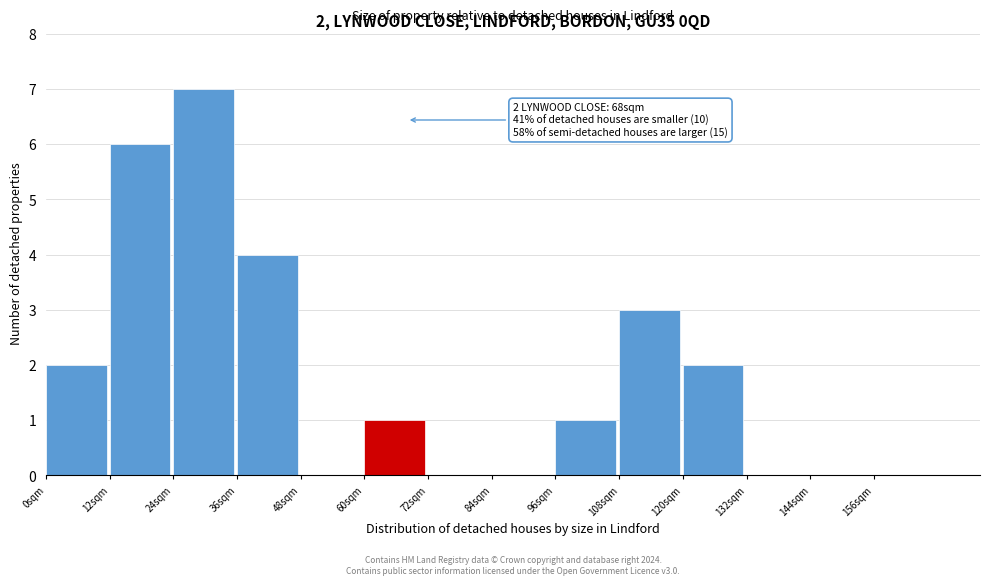

Reading right to left, extract all data points from this chart.

156sqm=0	144sqm=0	132sqm=0	120sqm=2	108sqm=3	96sqm=1	84sqm=0	72sqm=0	60sqm=1	48sqm=0	36sqm=4	24sqm=7	12sqm=6	0sqm=2